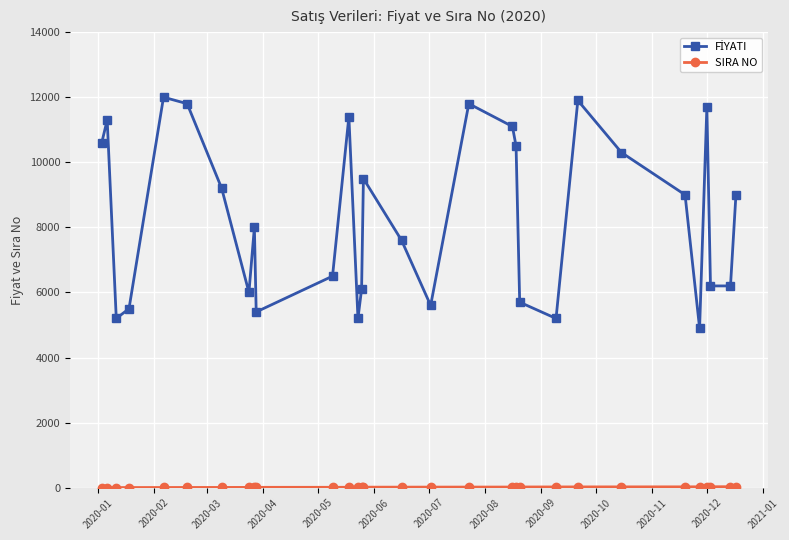

At how many categories does at least one series exceed 7407?

17